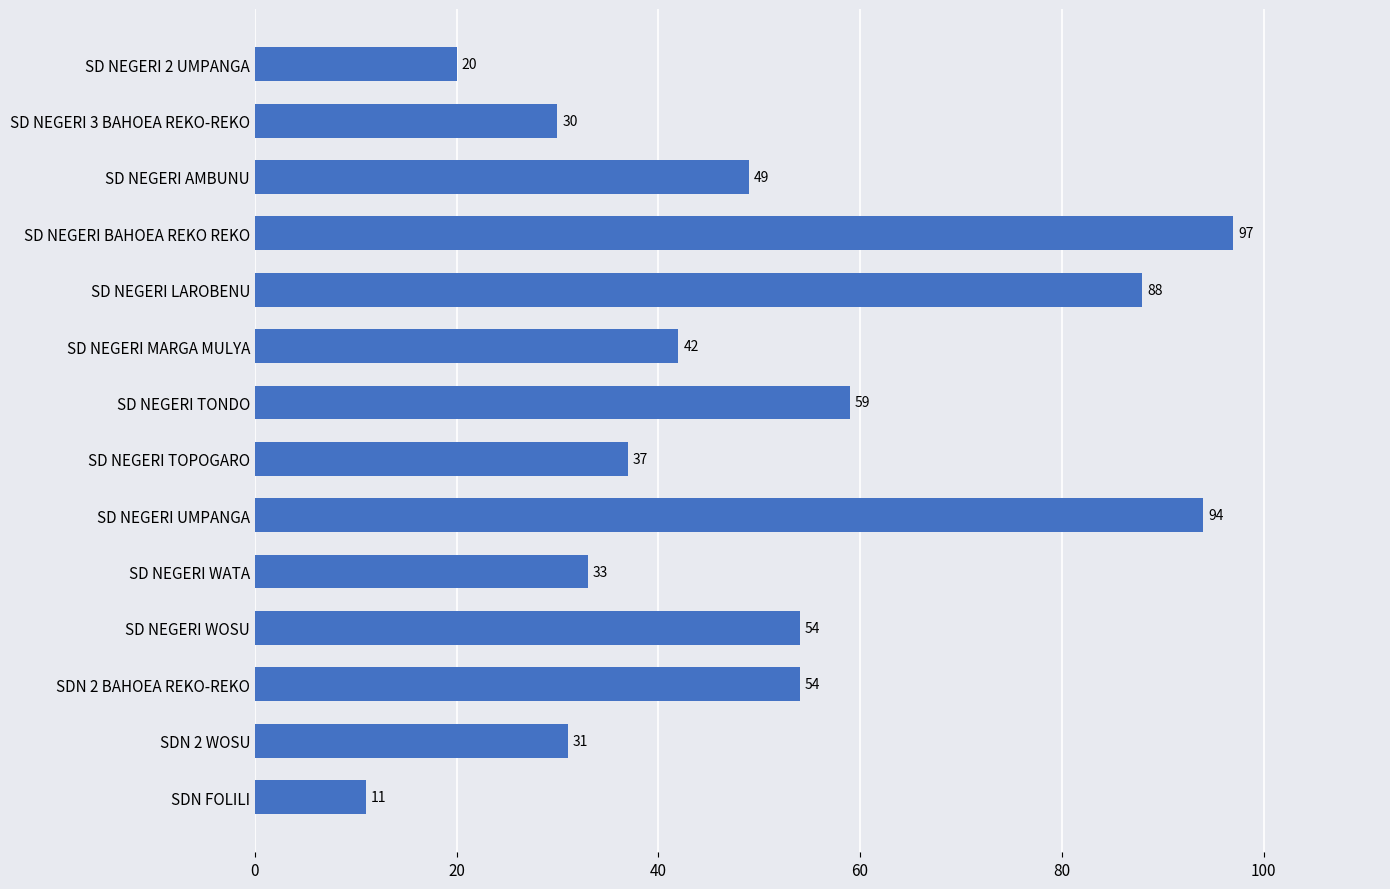

True or false: the data shows 45 at SD NEGERI BAHOEA REKO REKO.

False